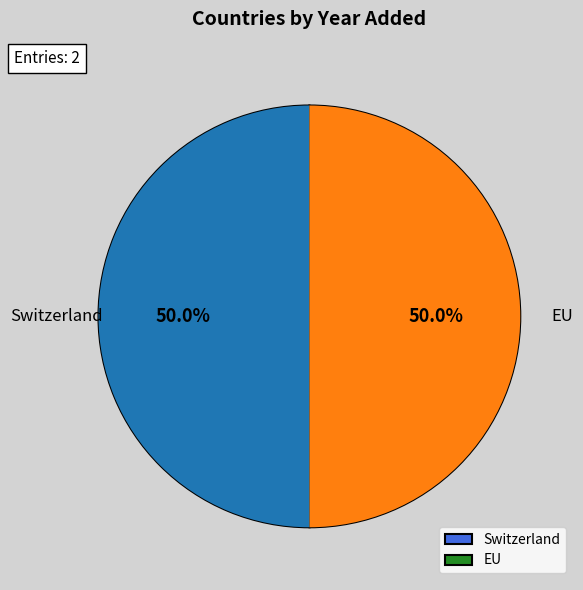

Approximately how many times larger is the value at EU compared to Switzerland?

1.0